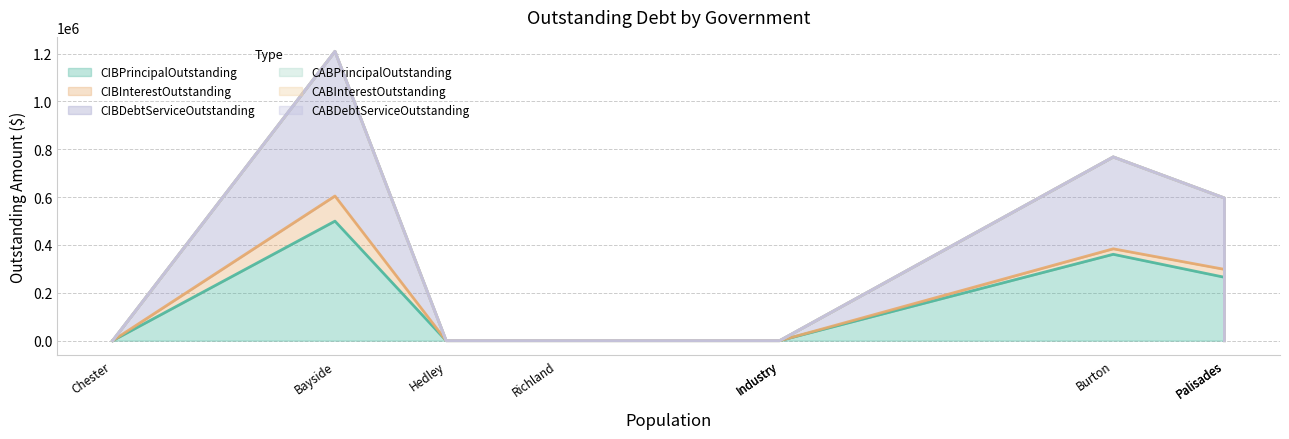

How many values in the CIBPrincipalOutstanding series exceed 0?

3